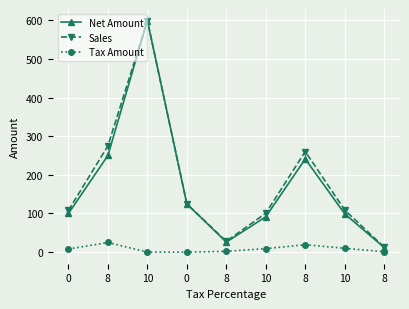

Reading left to right, what are all the values shown in this chart?

Net Amount: 100.0	250.0	599.0	124.7	26.0	91.5	241.0	99.0	11.9
Sales: 108.0	275.0	599.0	124.7	28.1	100.7	260.3	108.9	12.8
Tax Amount: 8.0	25.0	0.0	0.0	2.1	9.2	19.3	9.9	1.0